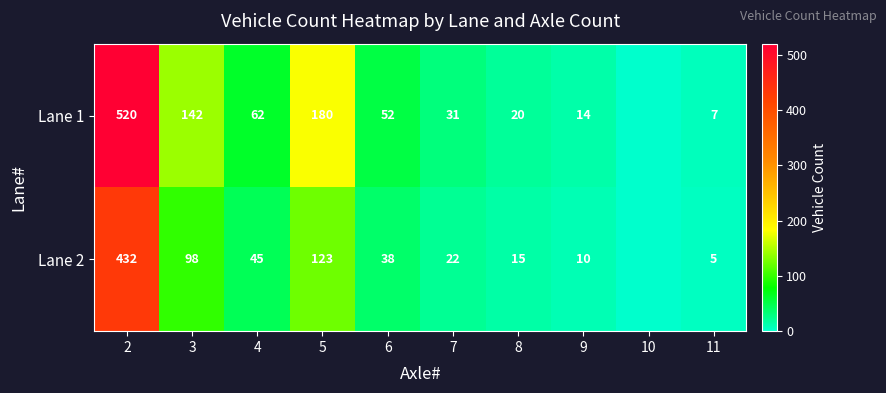

Is the value of Lane 2 at 7 greater than the value of Lane 1 at 5?

No